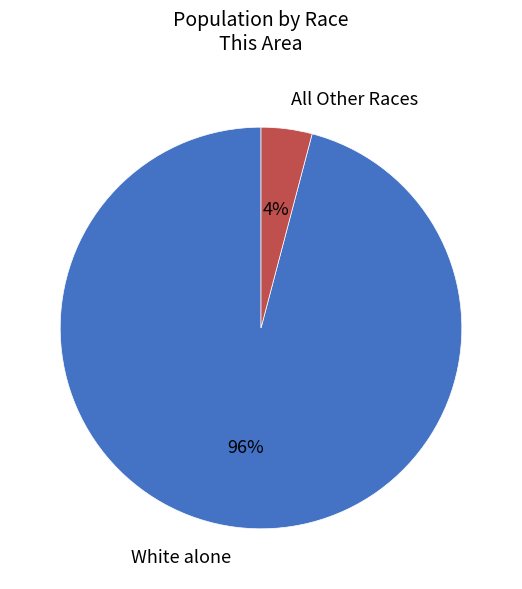

How many segments does this pie chart have?

2